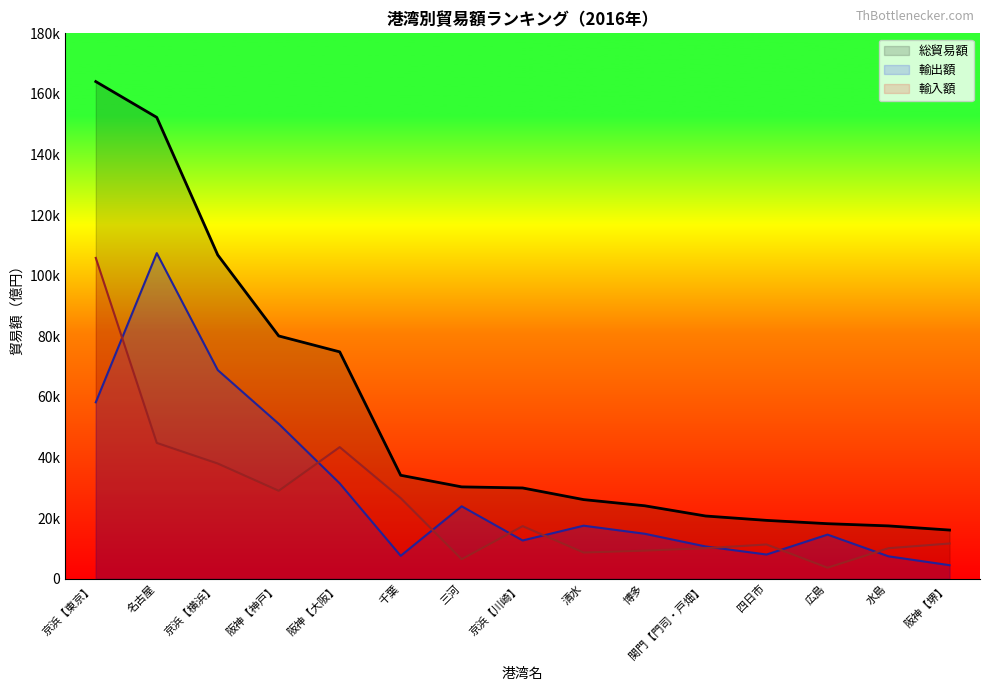

What is the average value of the 輸出額 series?

29219.2